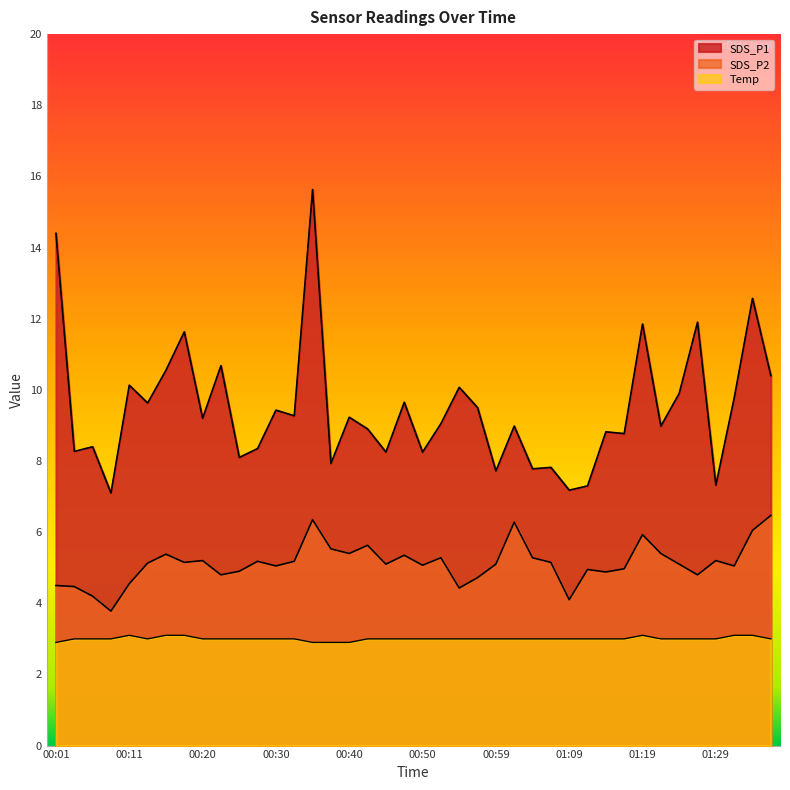

Where is the first local maximum for Temp?

00:11